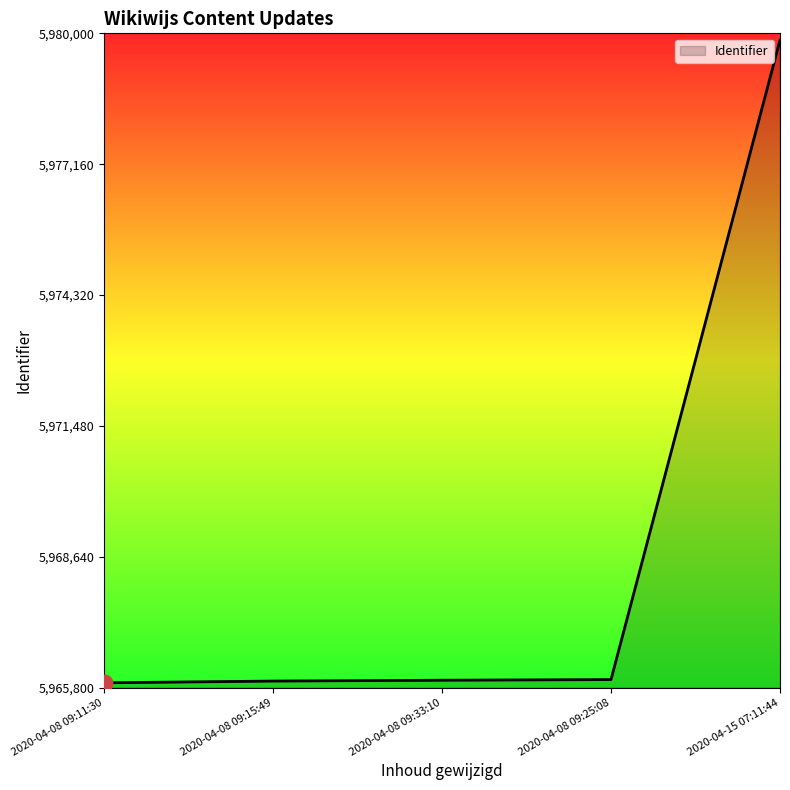

What is the difference between the second highest and minimum values?

70